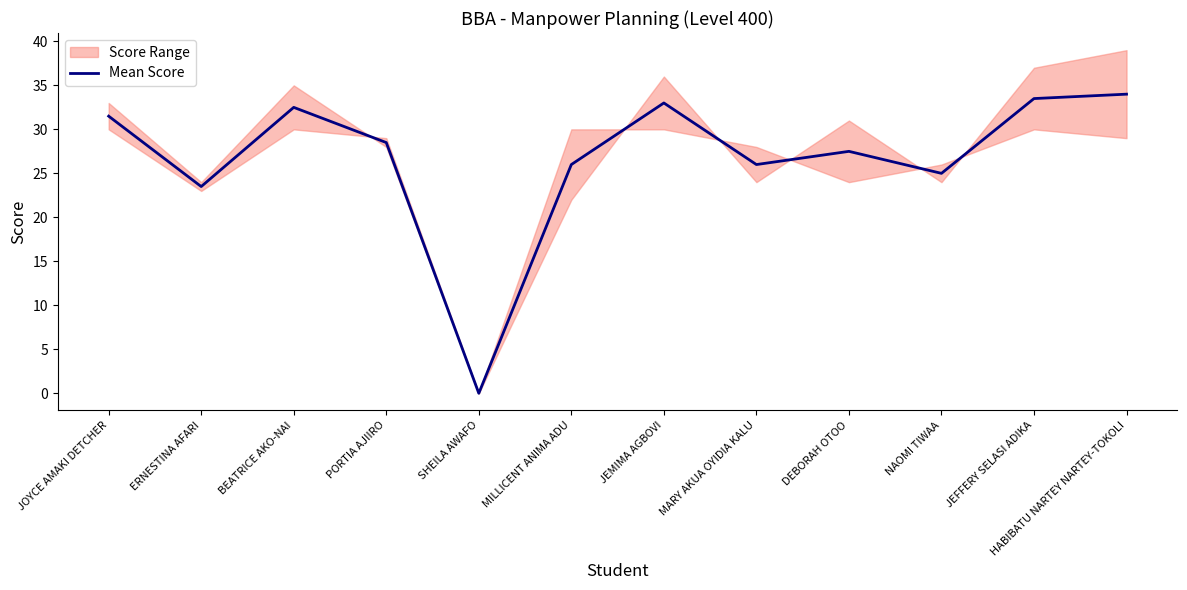

Is it true that the value at MILLICENT ANIMA ADU is 36.3?

False